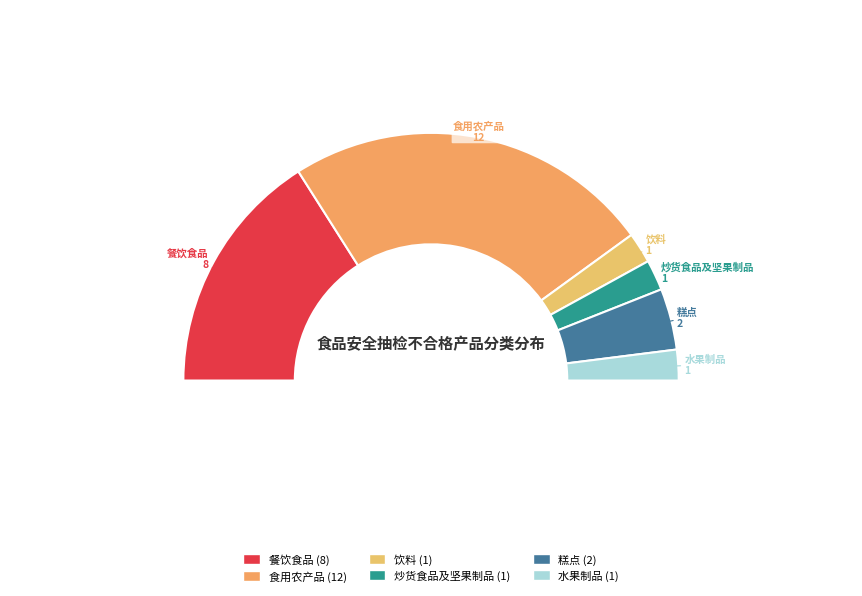

Between 炒货食品及坚果制品 and 饮料, which is larger?

炒货食品及坚果制品